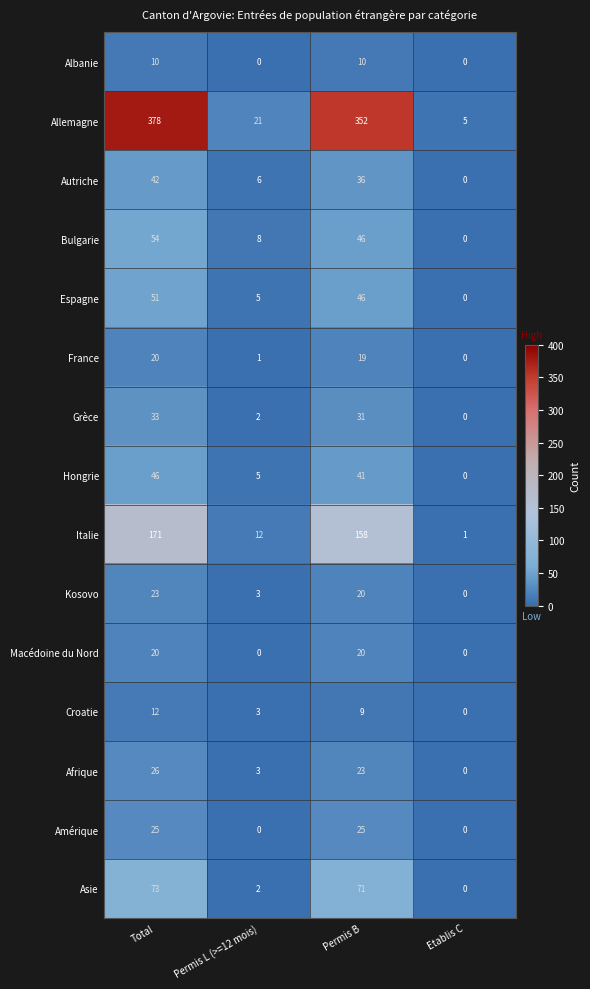

Which series changed the most between Total and Permis B?

Allemagne